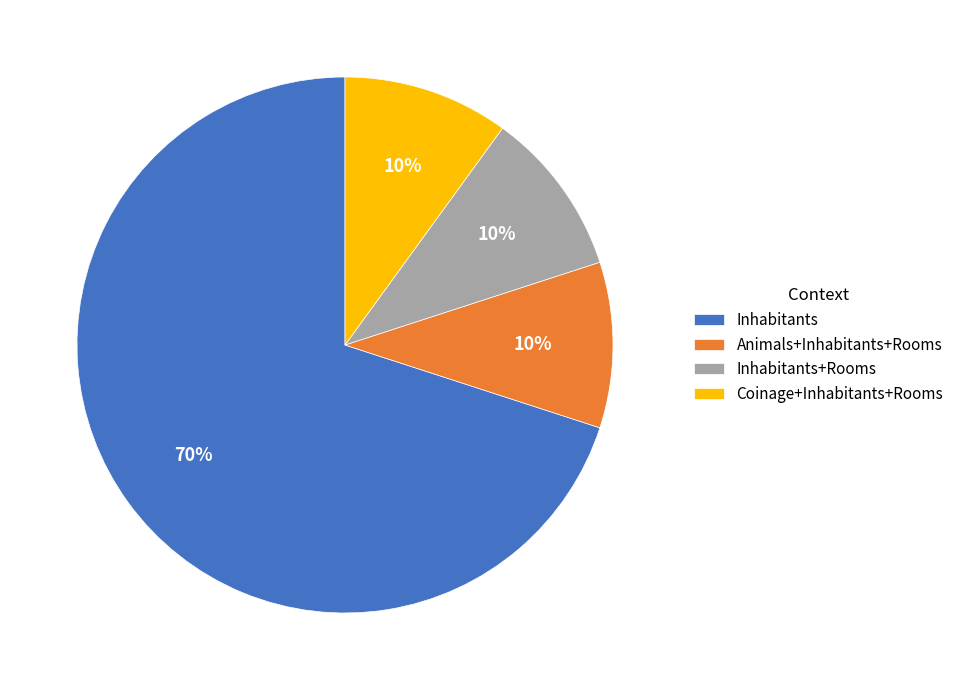

What is the largest slice in the pie chart?

Inhabitants